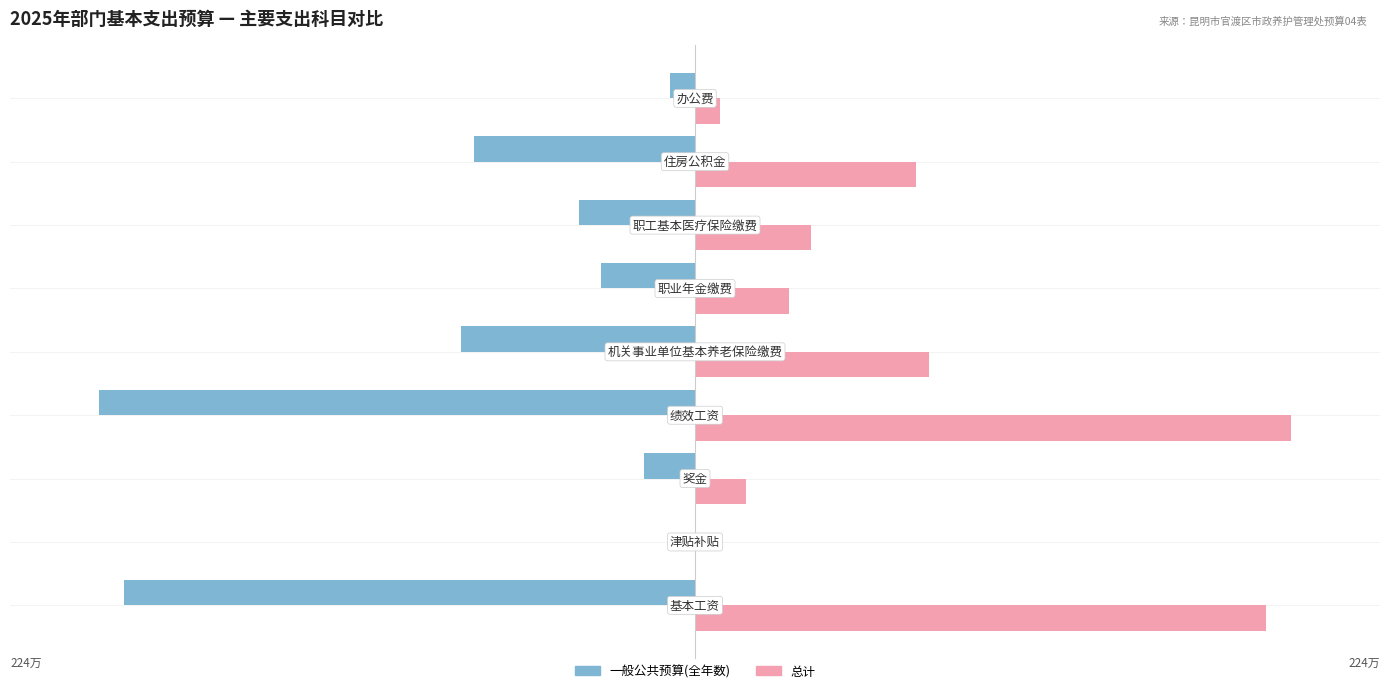

What is the difference between the maximum and second lowest values in the 总计 series?

186.9